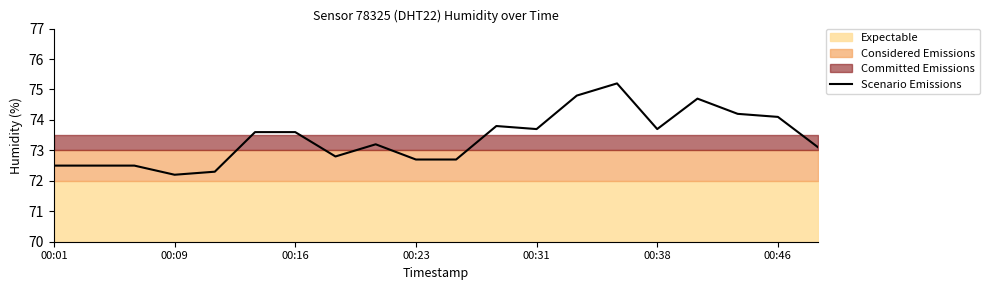

Is it true that the value at 00:31 is 73.7?

True